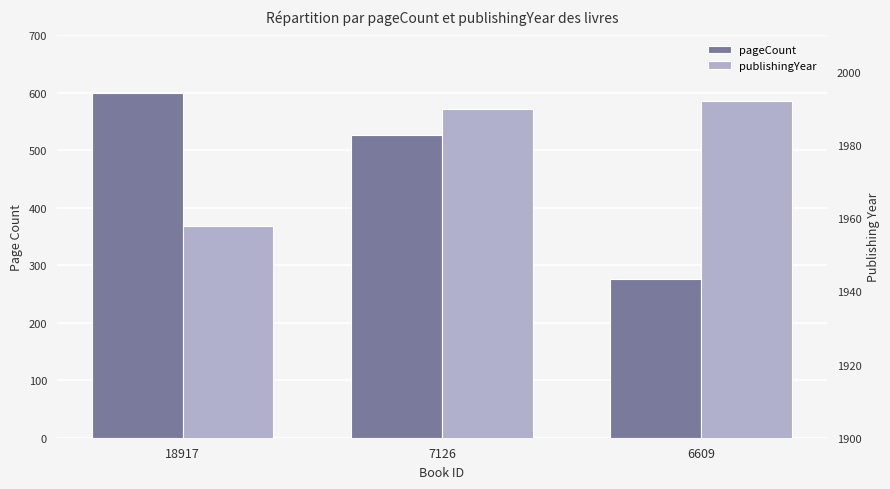

What are all the series names shown in the legend?

pageCount, publishingYear